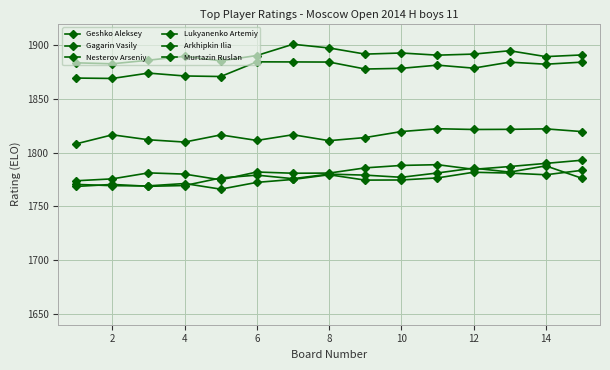

Is this an area chart (filled region under the line)?

No